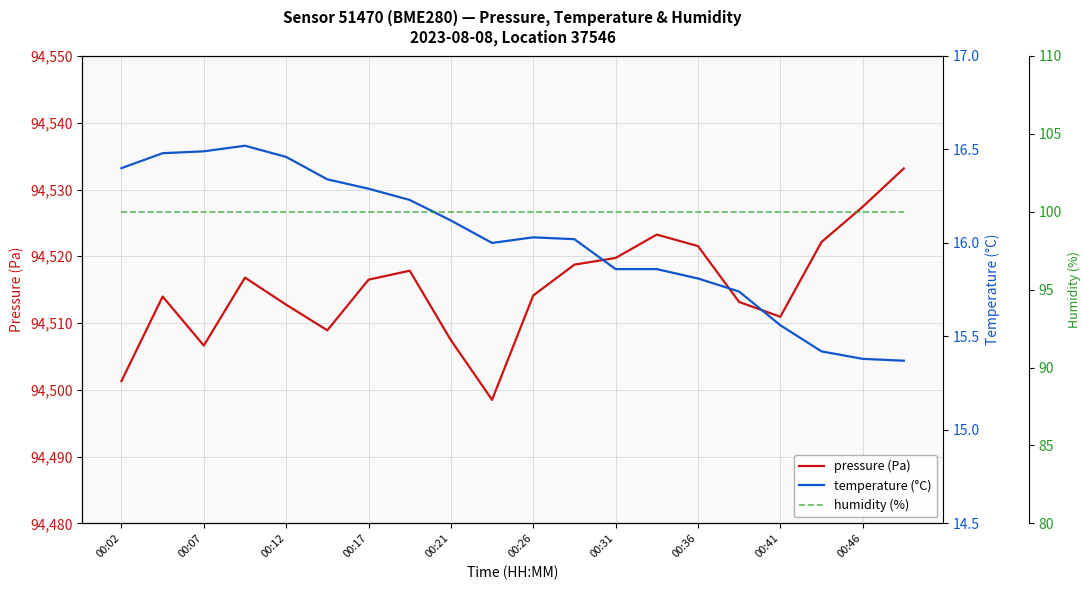

The pressure (Pa) series shows 134615.3 at 00:02. True or false?

False